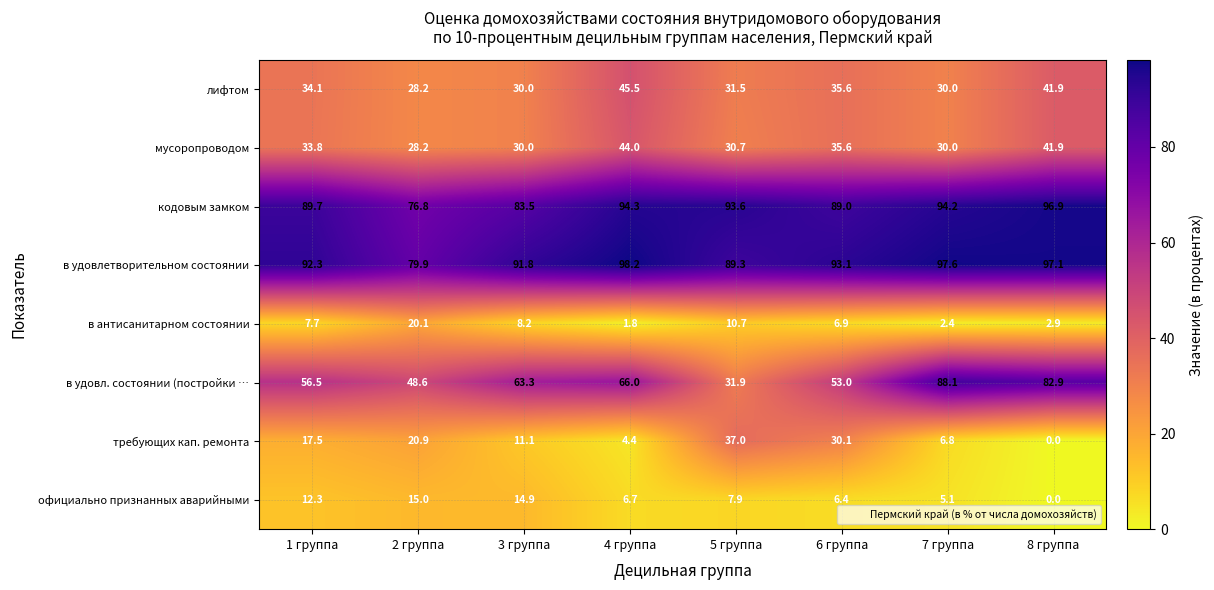

How many distinct data groups are displayed?

8